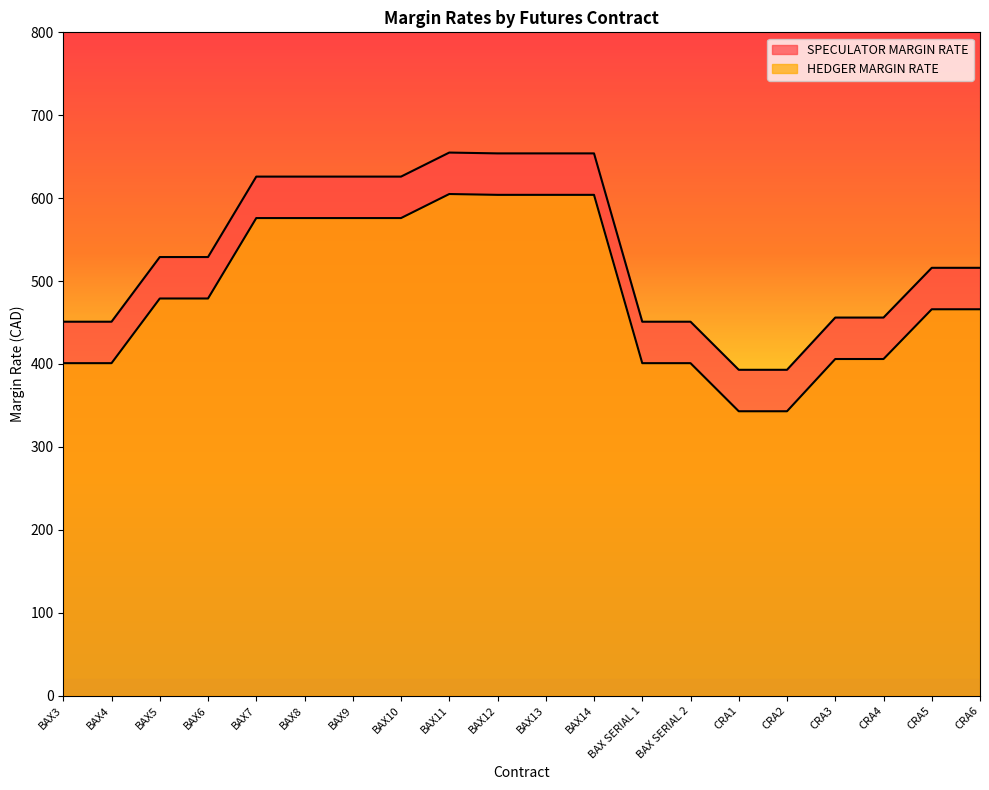

What position from the right is CRA5?

2